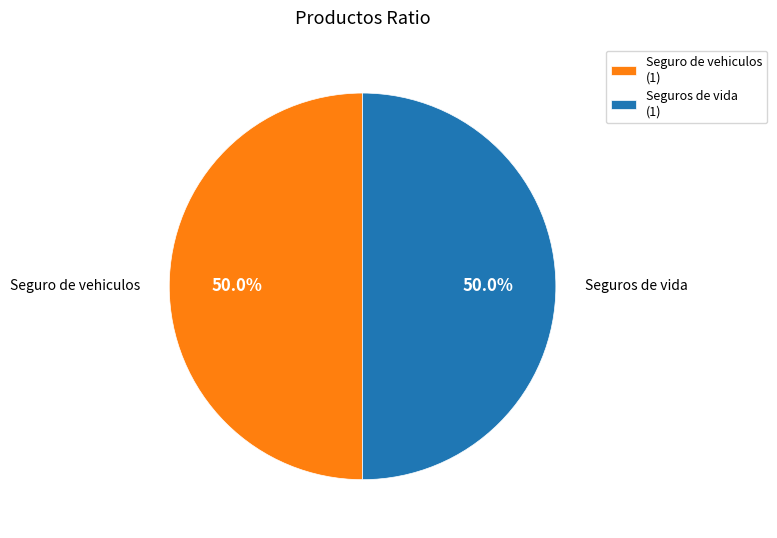

Approximately how many times larger is the value at Seguros de vida compared to Seguro de vehiculos?

1.0